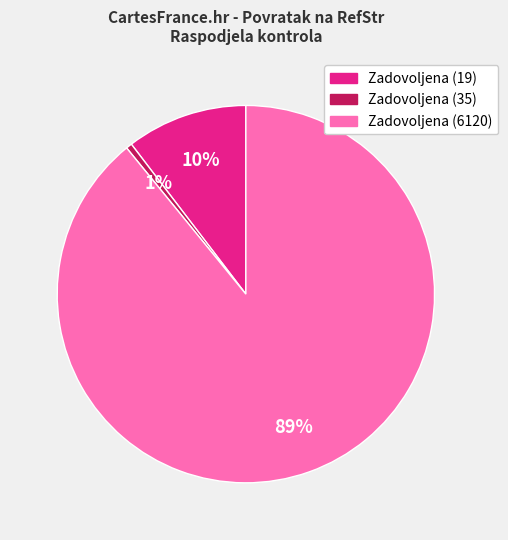

Is it true that Zadovoljena (35) is 1% of the pie?

True